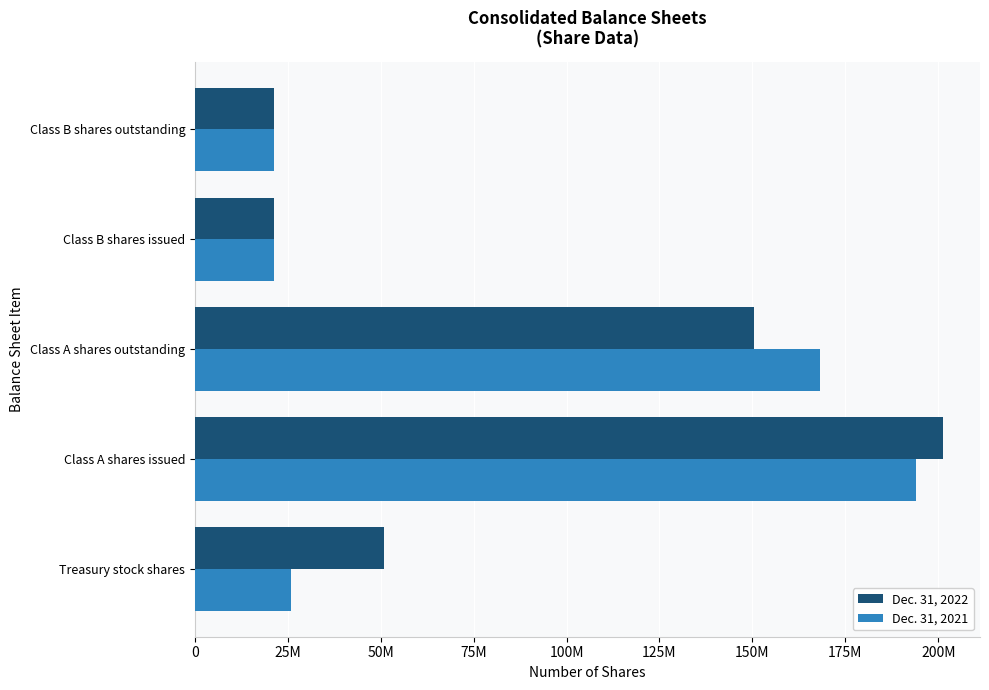

What position from the left is Class B shares issued?

4